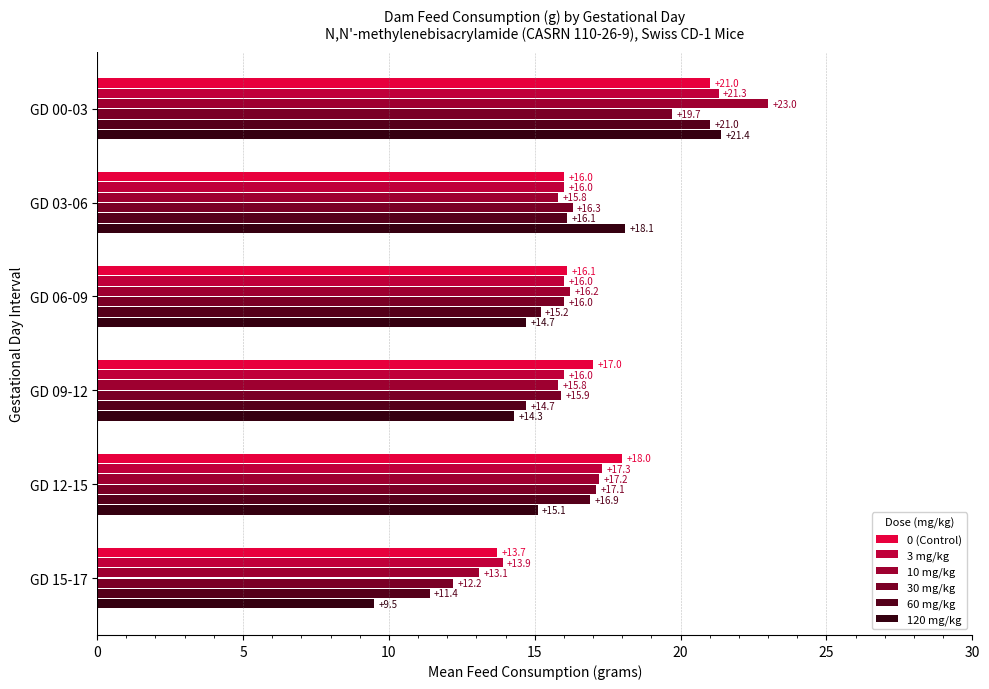

How many values in the 10 mg/kg series are below 16?

3